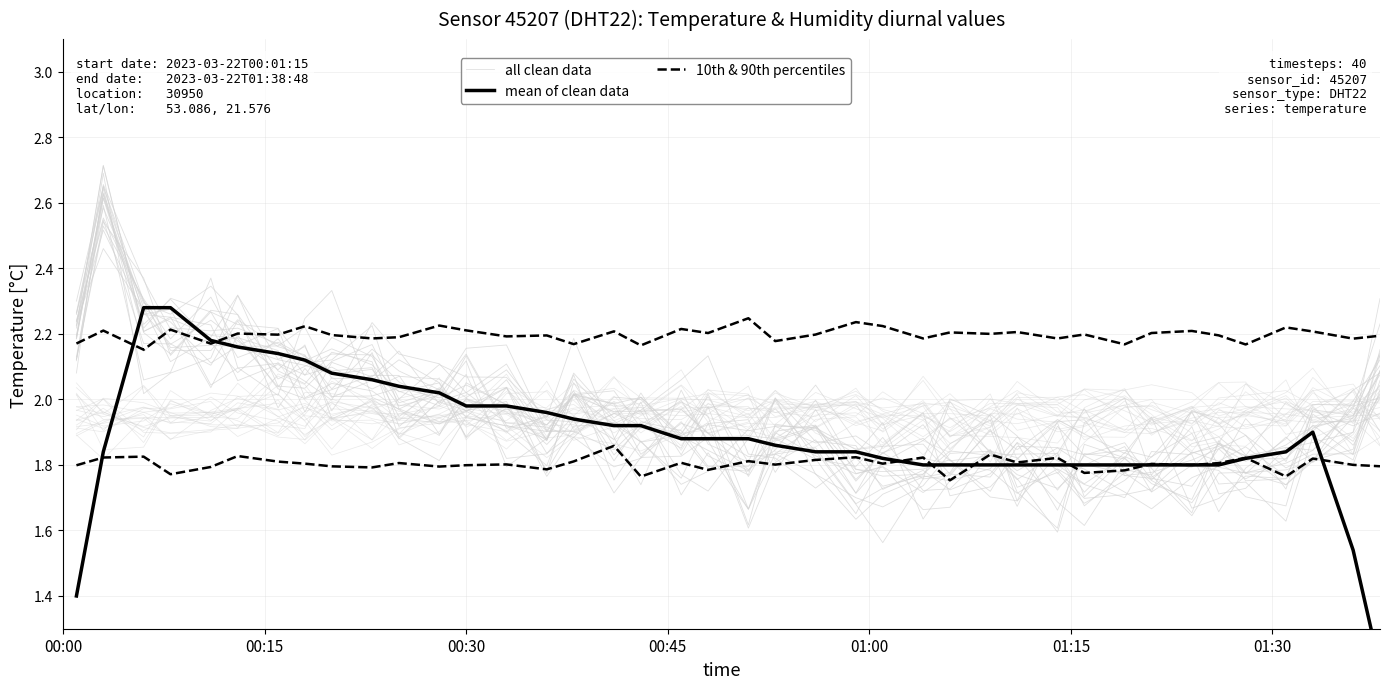

After their last crossing, which series has the higher values: 10th & 90th percentiles or all clean data?

all clean data